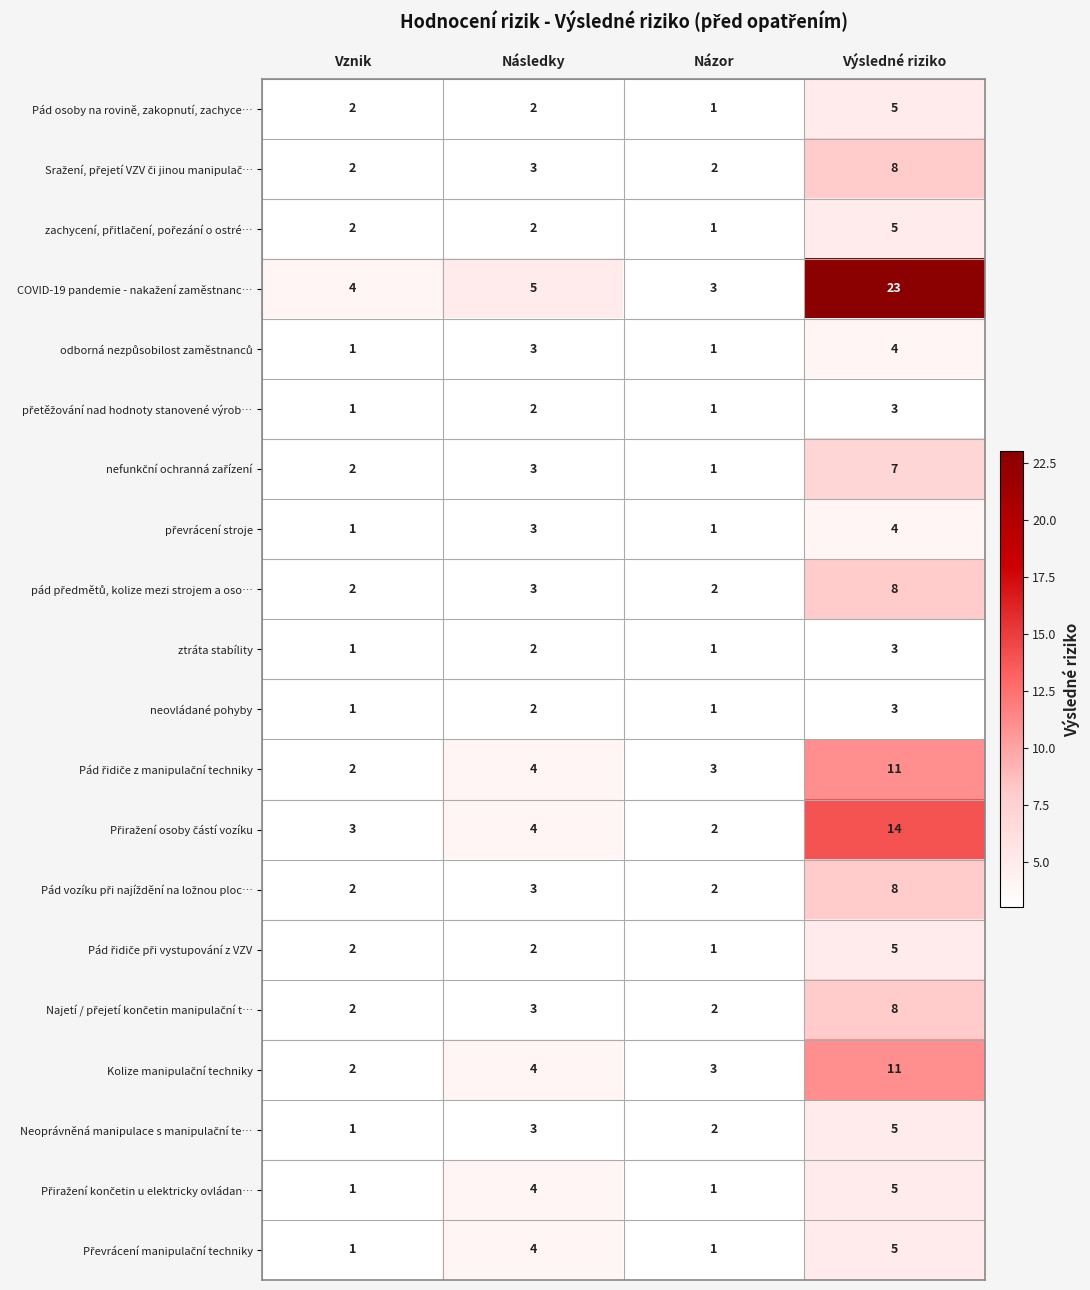

What is the difference between the highest and lowest values at Vznik?

3